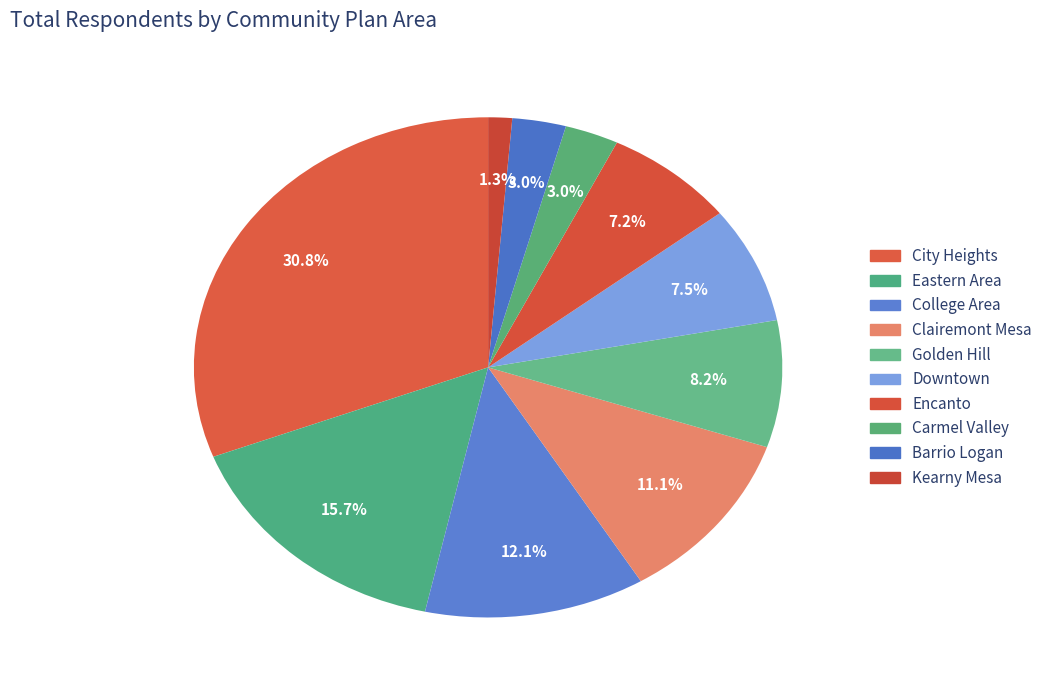

Count the number of slices in the pie.

10